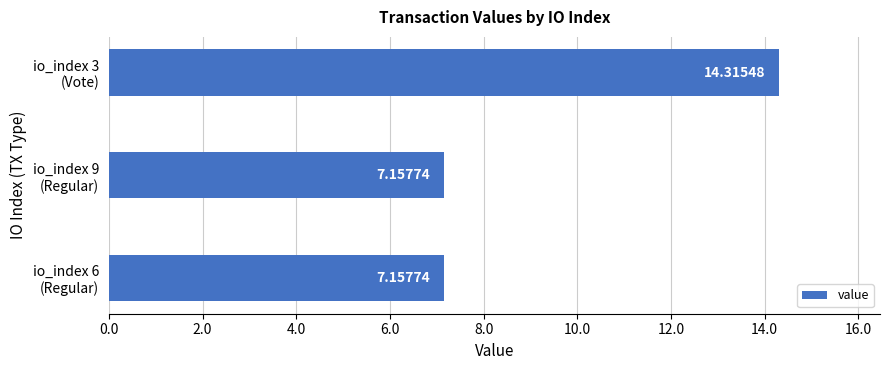

What is the average value?

9.5